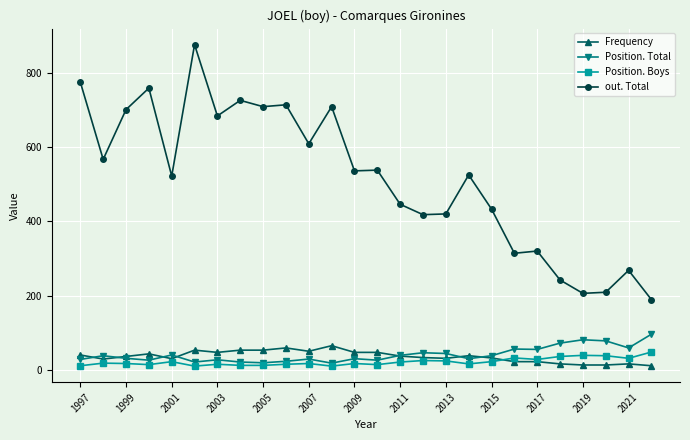

How many times do Position. Total and Frequency cross each other?

7